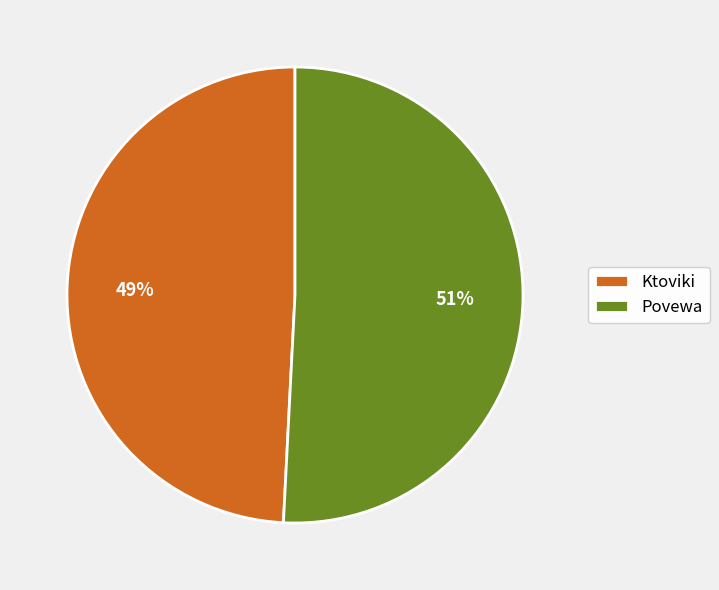

Rank the categories by value from highest to lowest.

Povewa, Ktoviki